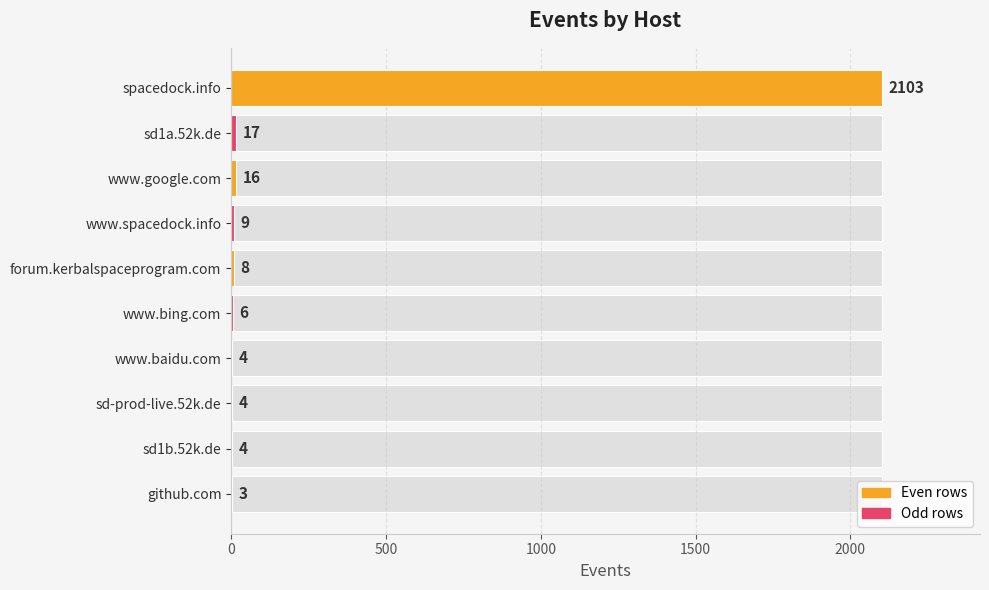

What is the smallest value displayed?

3